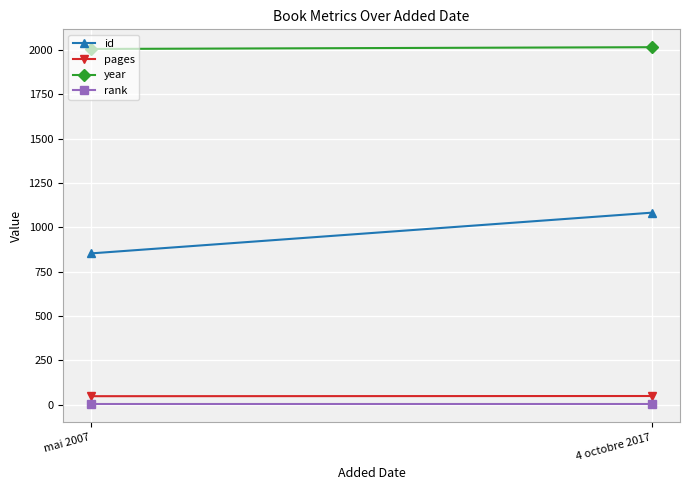

How many lines are shown in the chart?

4